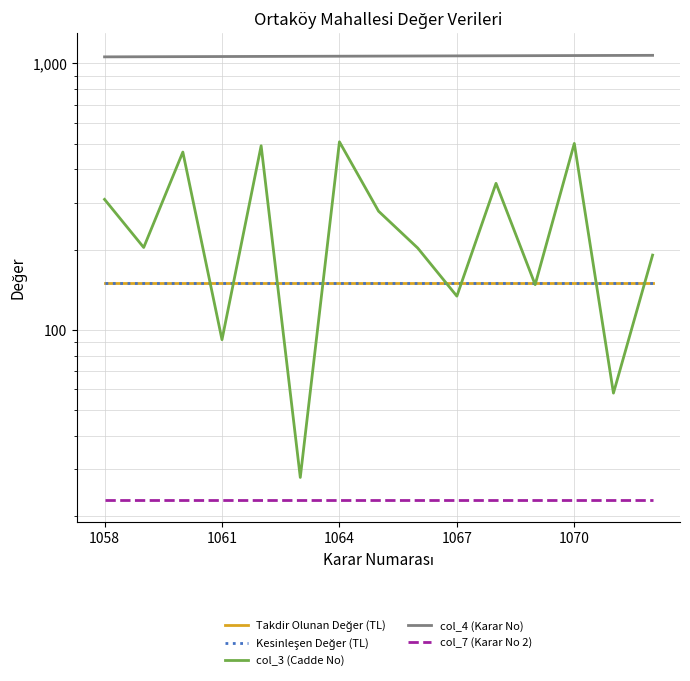

Which series has the largest total across all categories?

col_4 (Karar No)